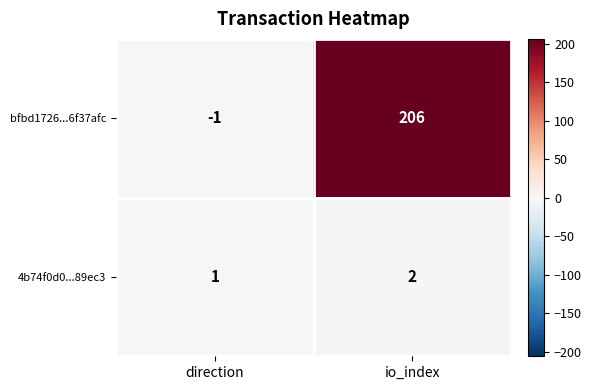

What is the sum of all bfbd1726...6f37afc values?

205